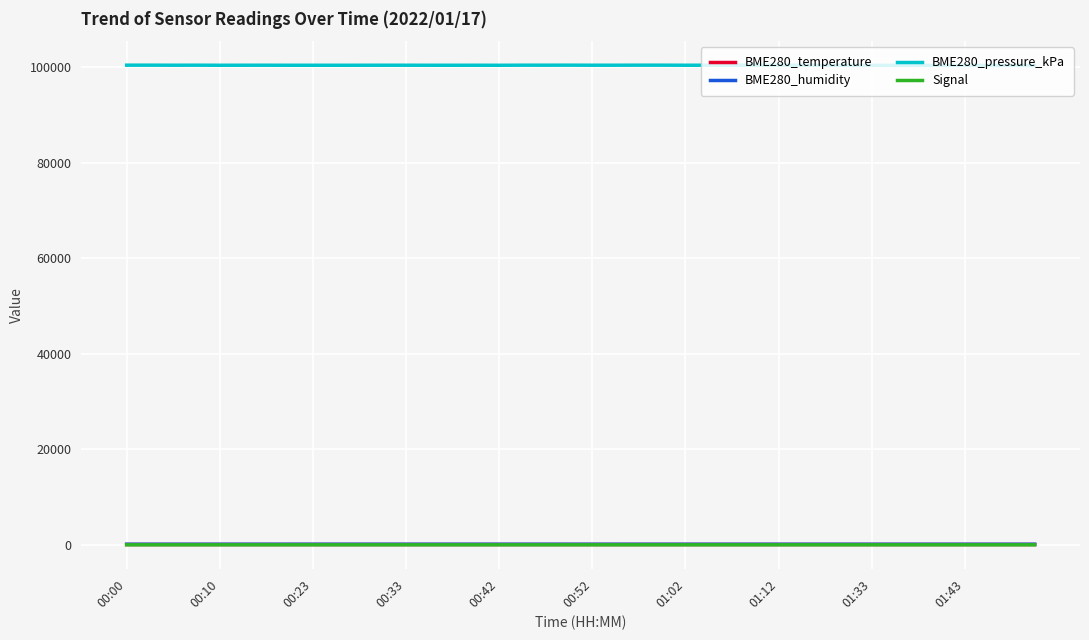

What is the greatest value displayed?

100443.6